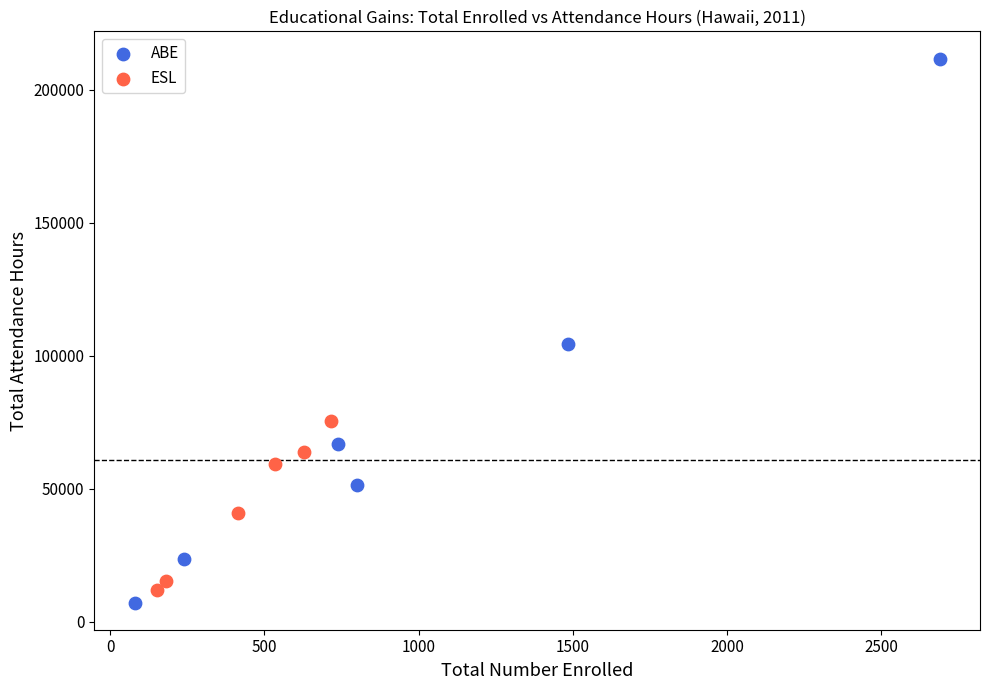

Which series has the widest spread of Y values?

ABE